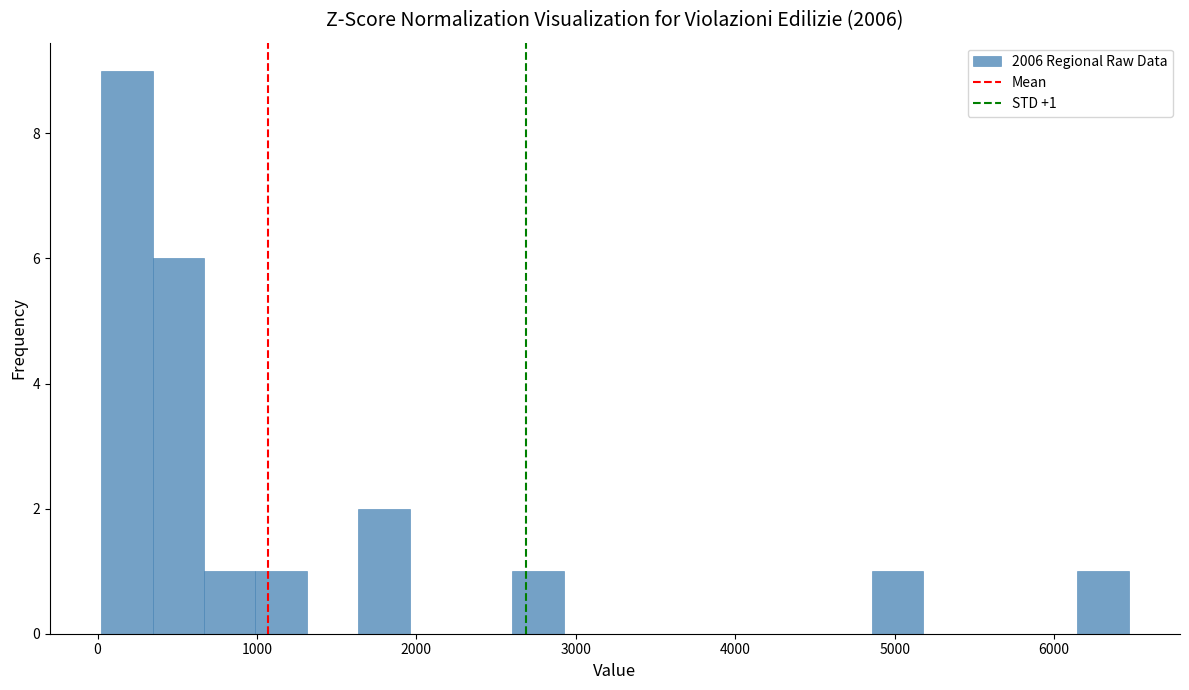

Read against the x-axis, roughly where is the centre of the tallest bar?

200